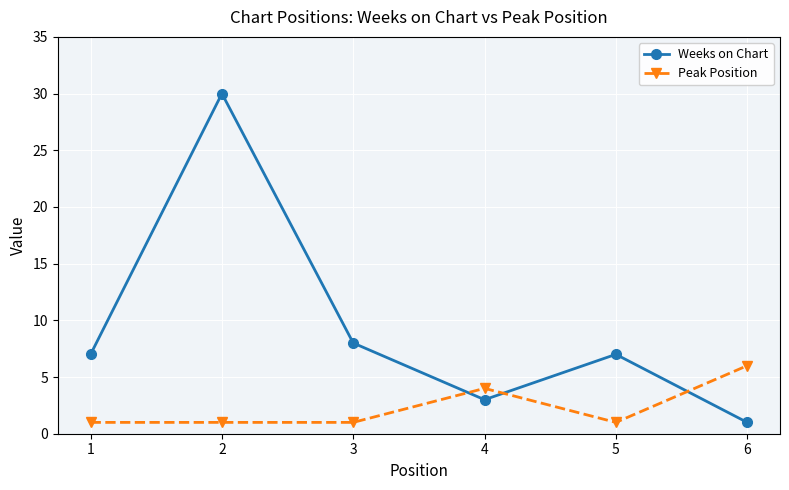

What are all the series names shown in the legend?

Weeks on Chart, Peak Position